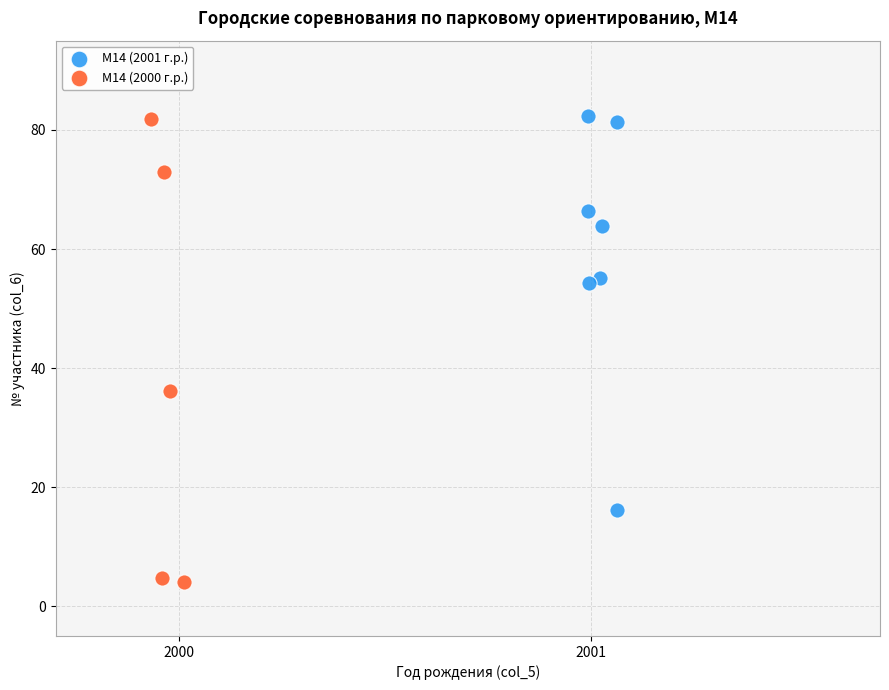

Which series has the largest Y range (max minus min)?

М14 (2000 г.р.)